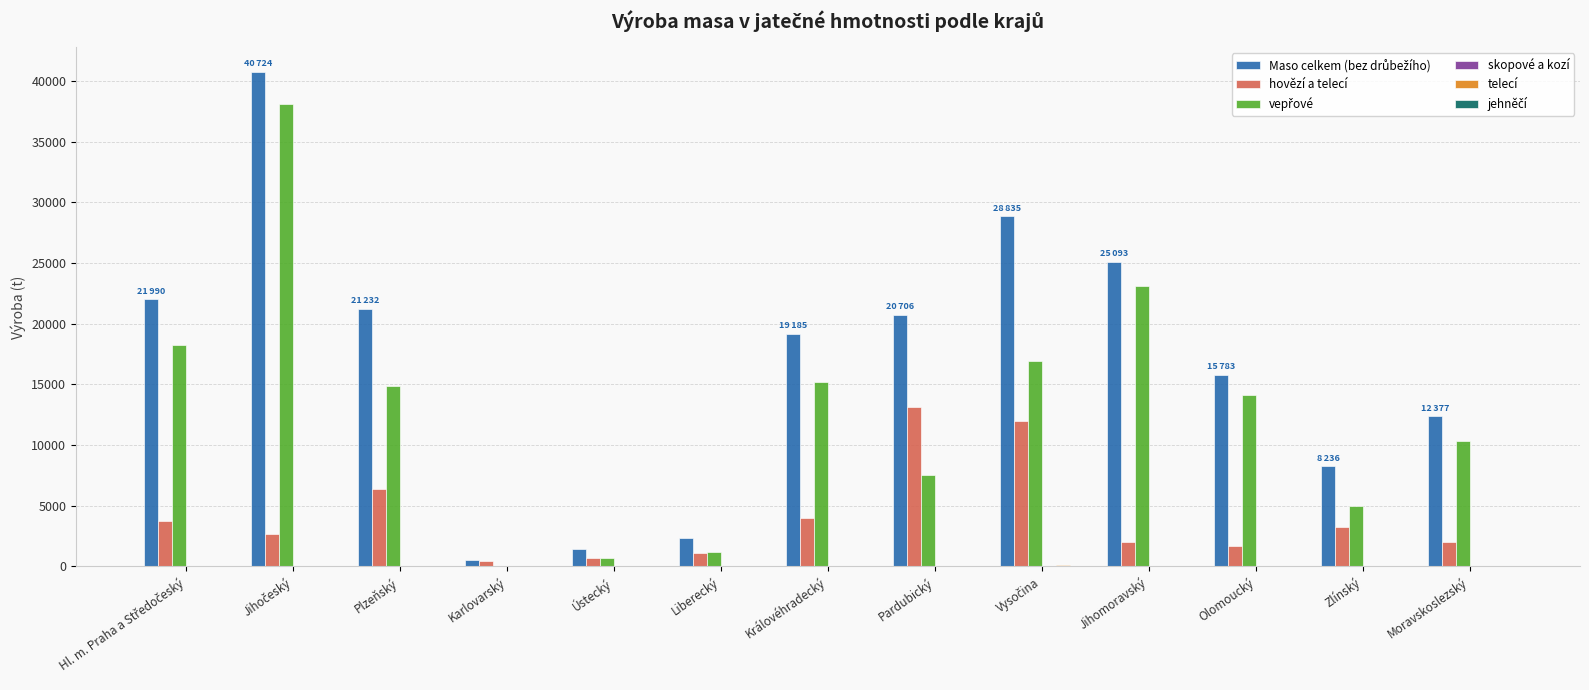

What is the greatest value displayed?

40724